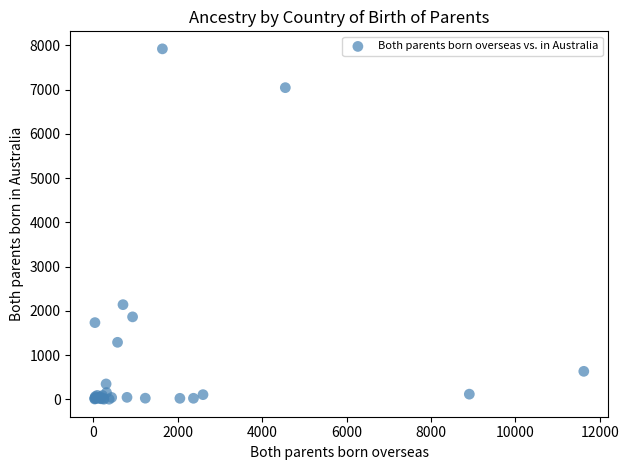

What Y value in the scatter plot is closest to 3963?

2141